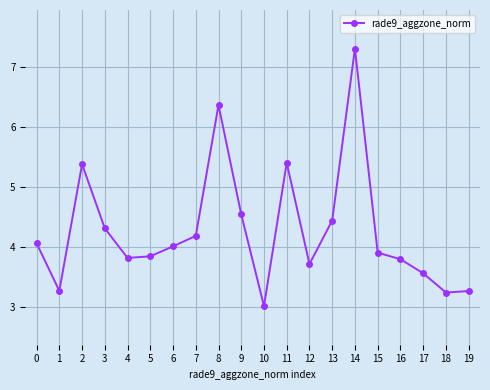

What value does the data have at 12?

3.7